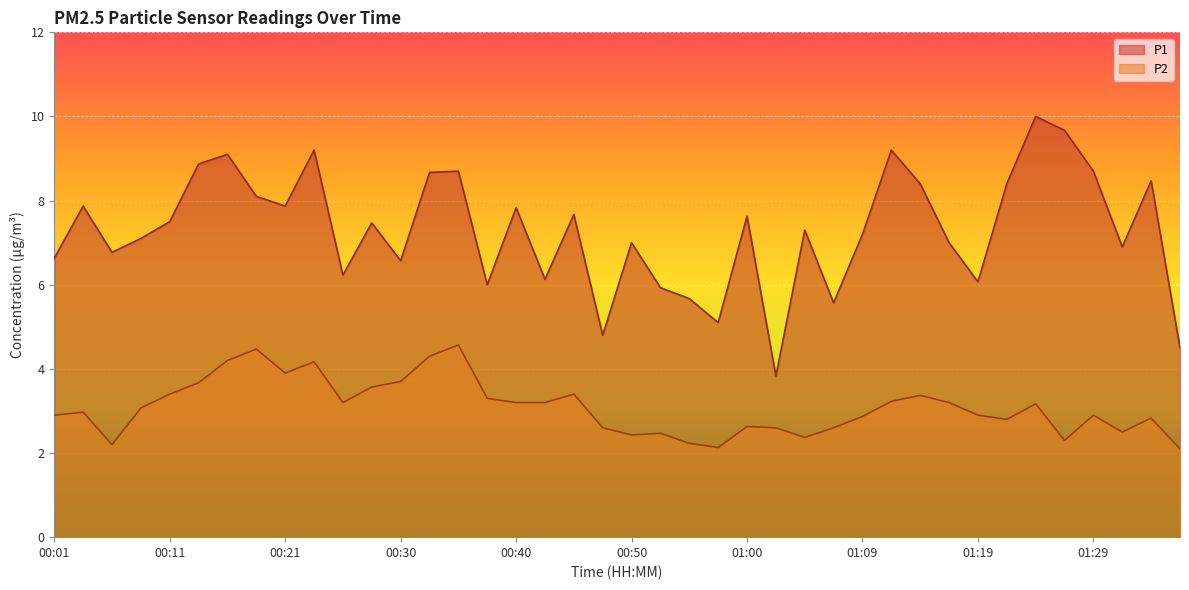

At which category is the sum across all series the highest?

00:23